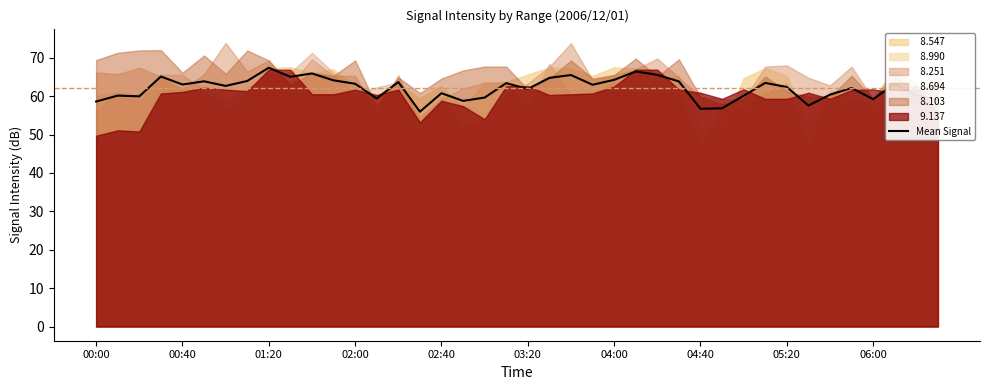

The value of Mean Signal at 04:40 is 56.7. True or false?

True